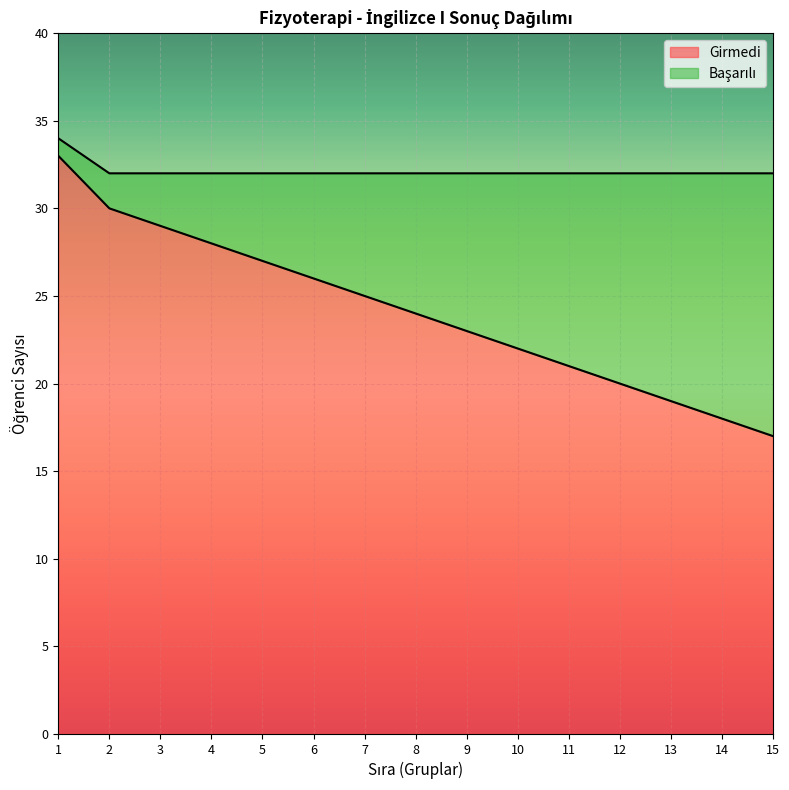

List the labels in order of value, largest first.

1, 2, 3, 4, 5, 6, 7, 8, 9, 10, 11, 12, 13, 14, 15